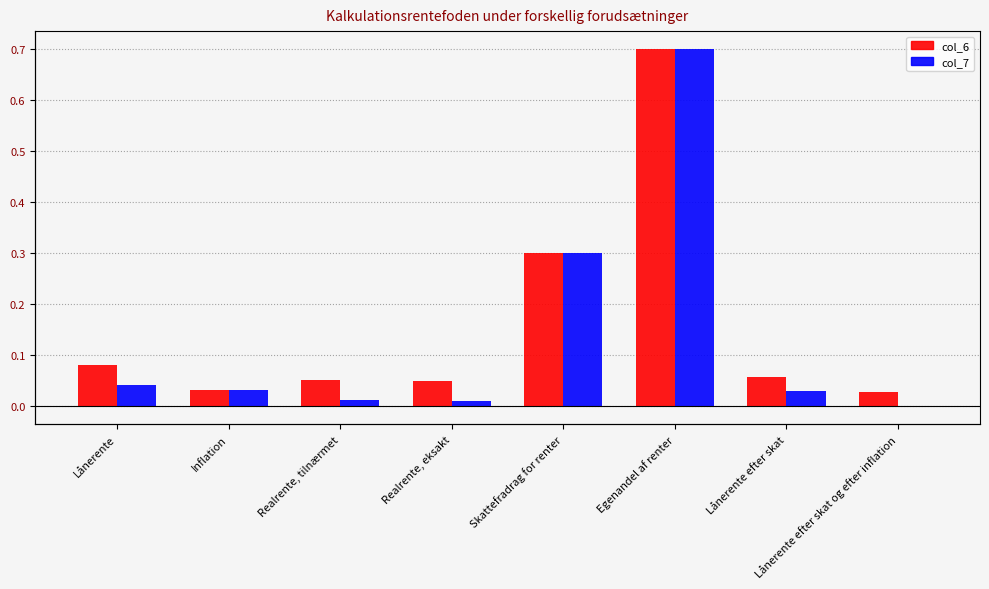

At which category is the sum across all series the highest?

Egenandel af renter